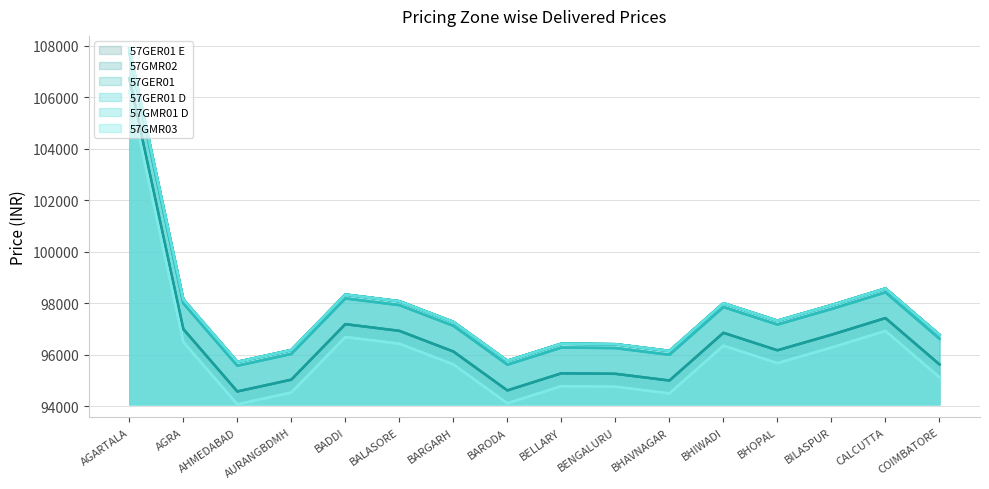

True or false: 57GMR01 D has more than 0 points higher than both neighbors.

True